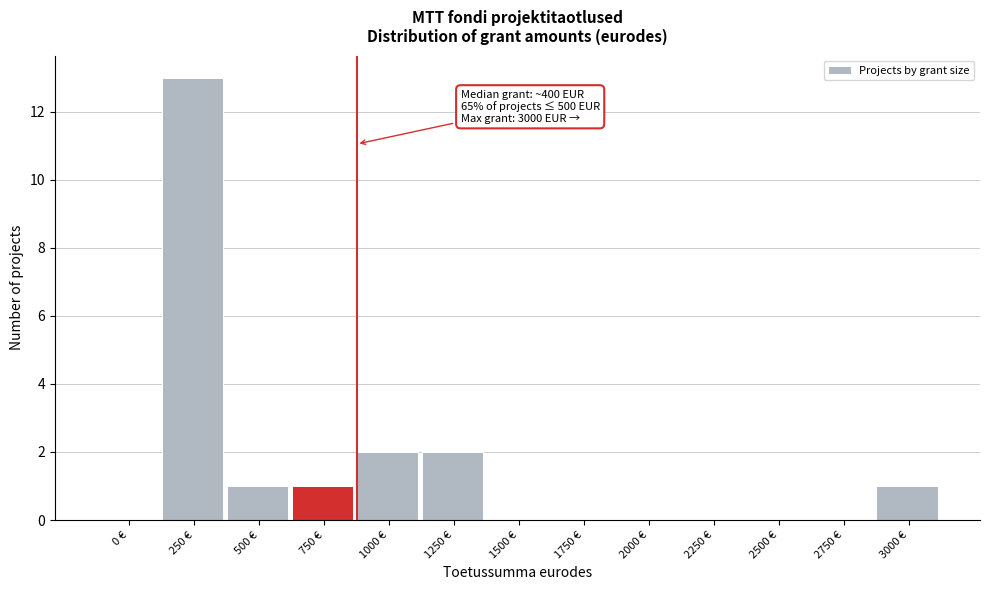

Reading right to left, what are all the values shown in this chart?

3000 €=1	2750 €=0	2500 €=0	2250 €=0	2000 €=0	1750 €=0	1500 €=0	1250 €=2	1000 €=2	750 €=1	500 €=1	250 €=13	0 €=0